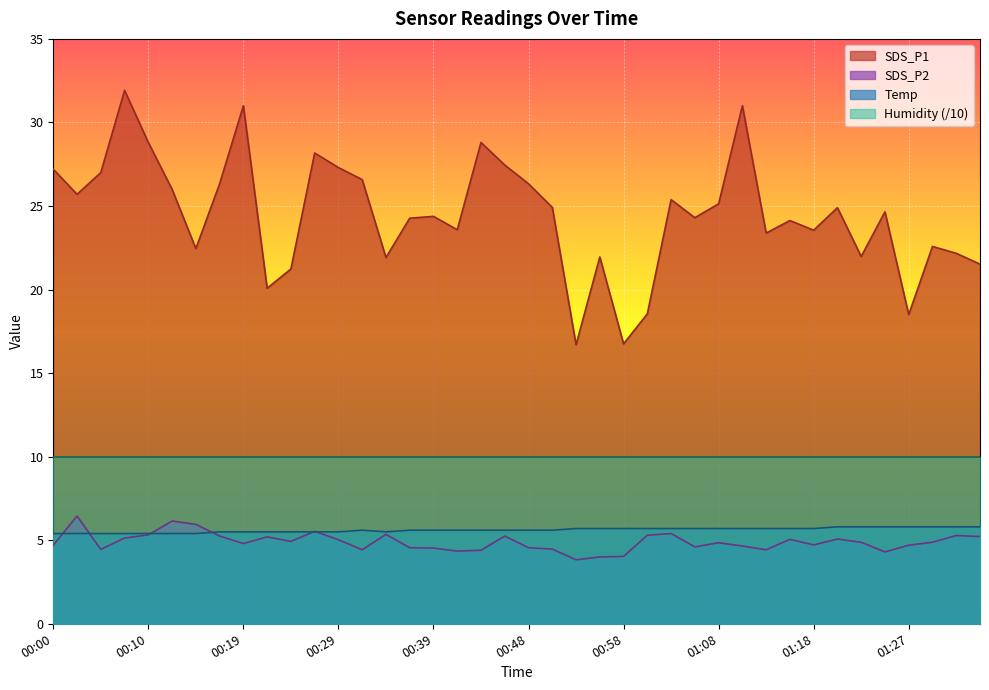

List the series in order of their peak value, highest first.

SDS_P1, Humidity (/10), SDS_P2, Temp